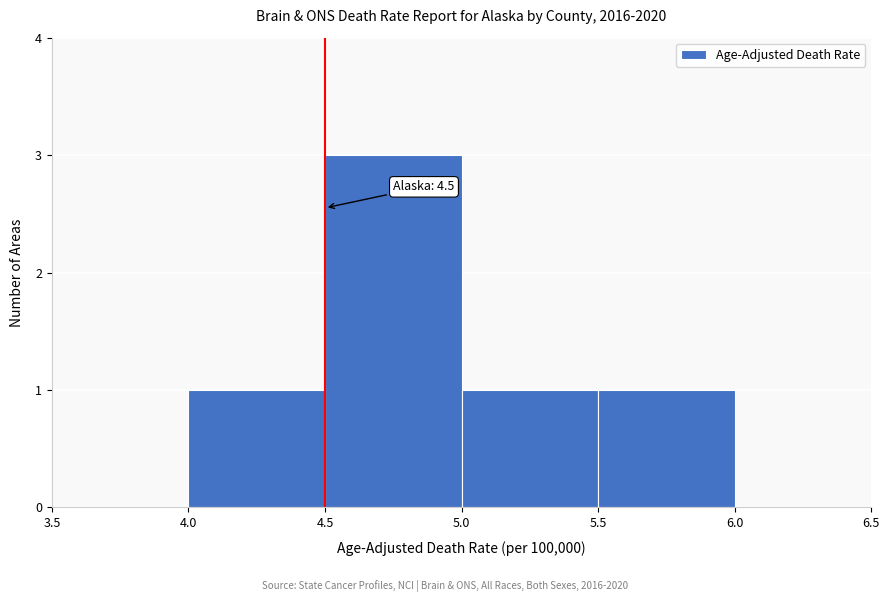

Which range on the x-axis has the tallest bar?

4.5 to 5.0